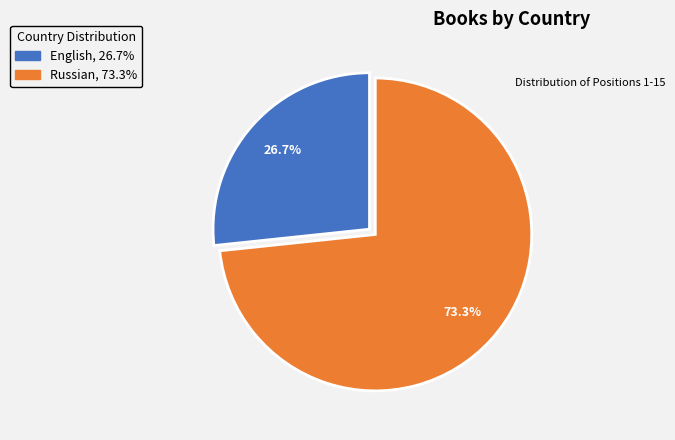

What percentage do English and Russian together represent?

100.0%